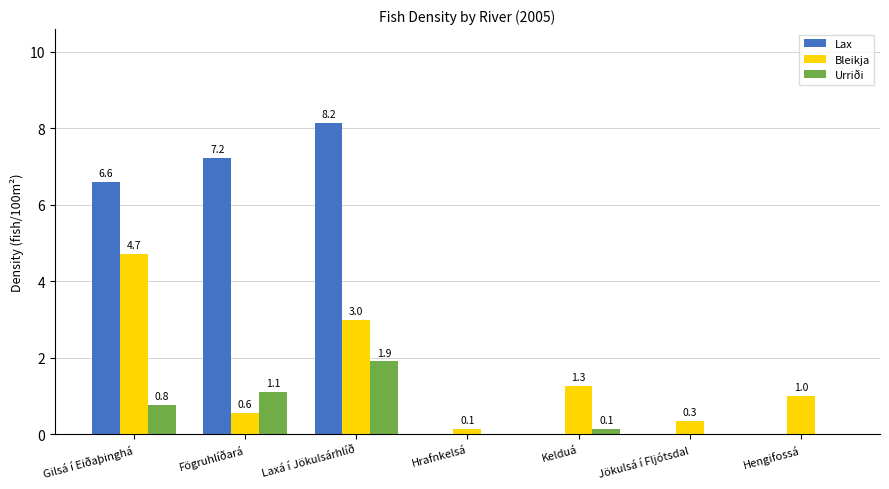

What is the sum of all Urriði values?

3.9